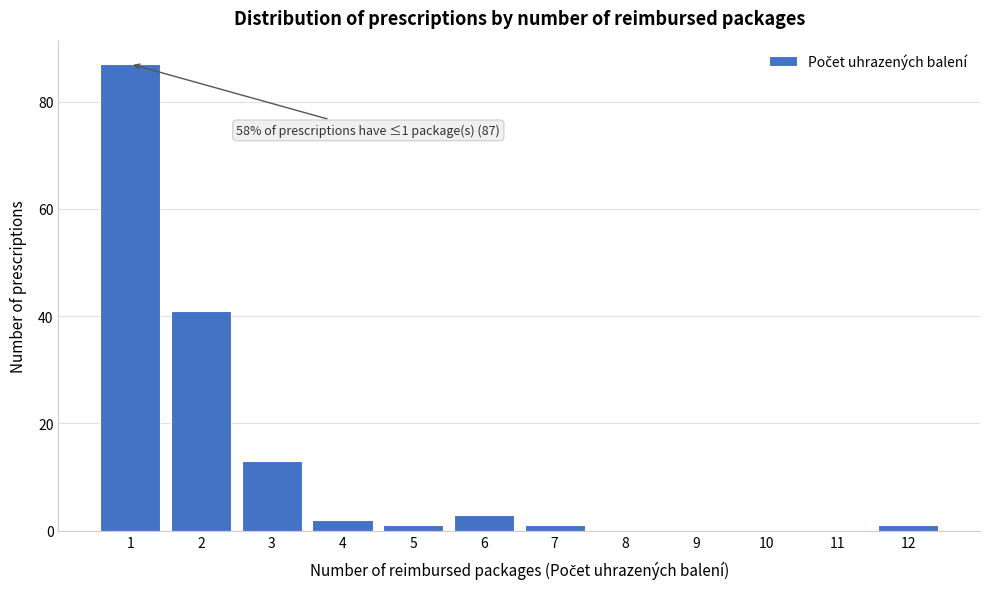

Reading left to right, extract all data points from this chart.

1=87	2=41	3=13	4=2	5=1	6=3	7=1	8=0	9=0	10=0	11=0	12=1